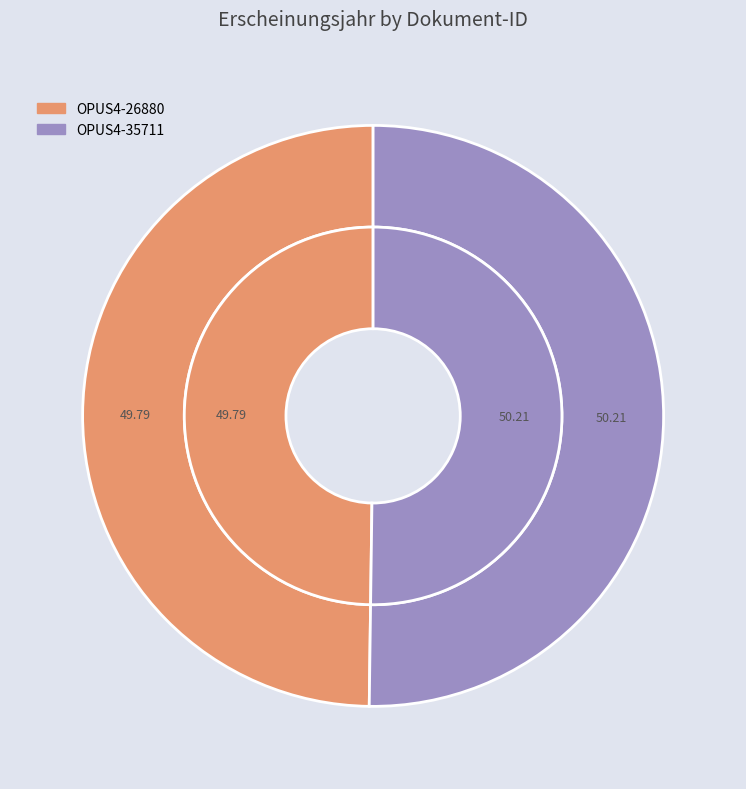

What percentage is the OPUS4-26880 slice, to the nearest percent?

50%